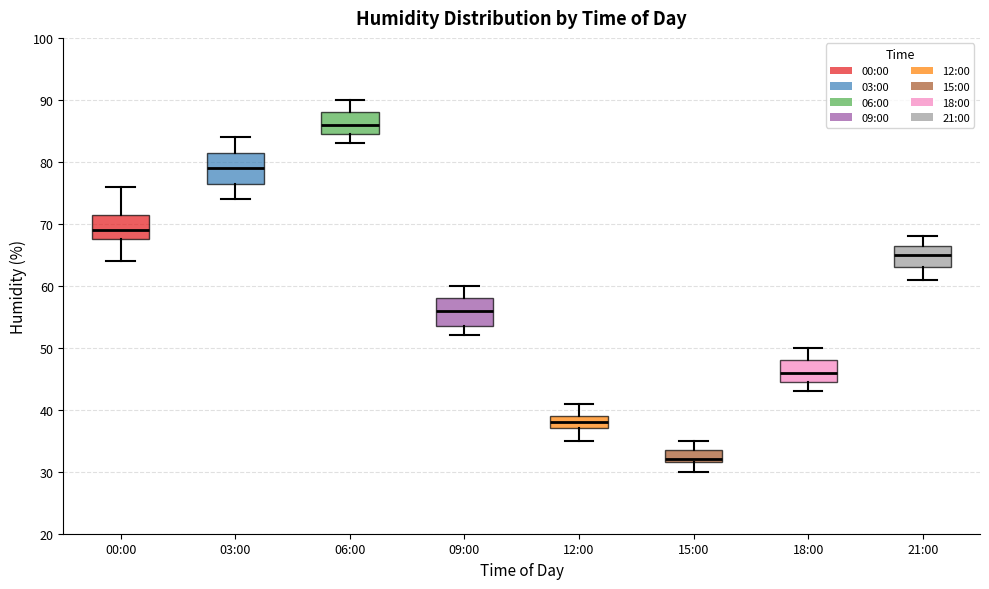

Which box has the highest median line?

06:00